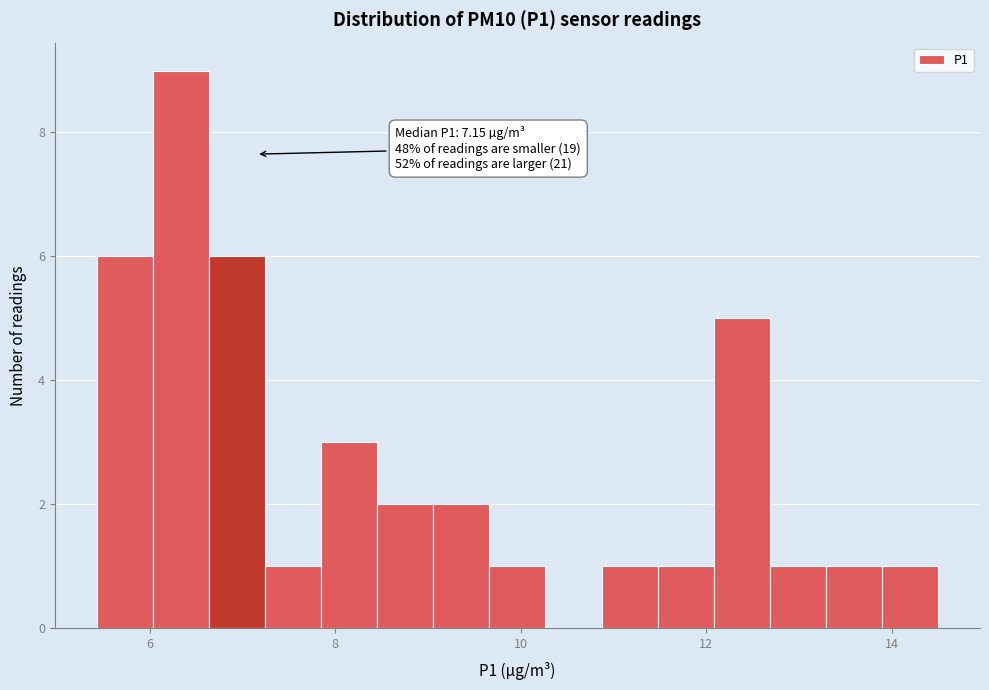

Read against the x-axis, roughly where is the centre of the tallest bar?

6.4